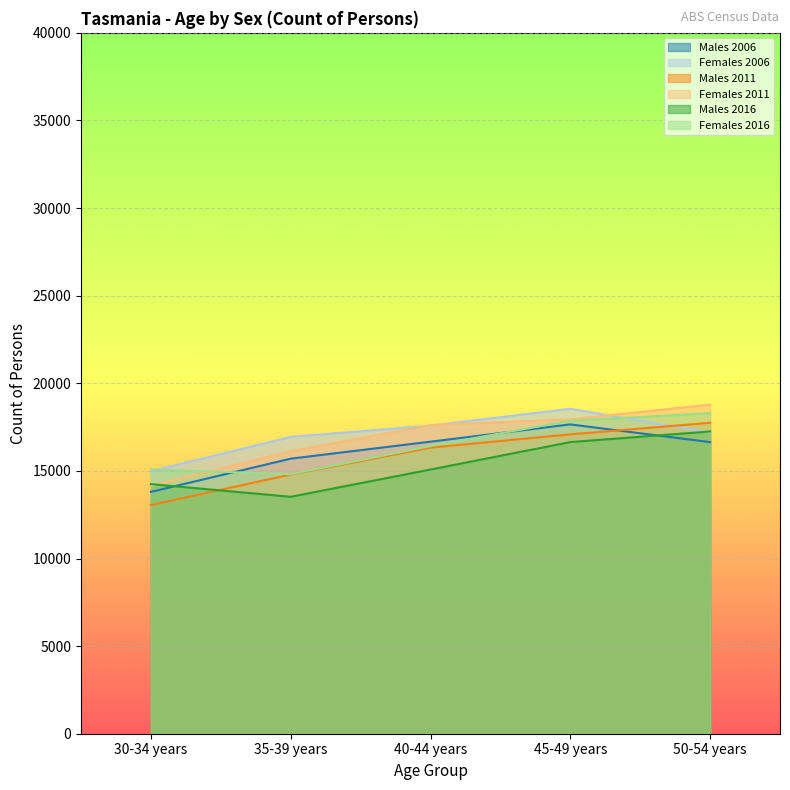

What is the maximum value for Males 2016?

17250